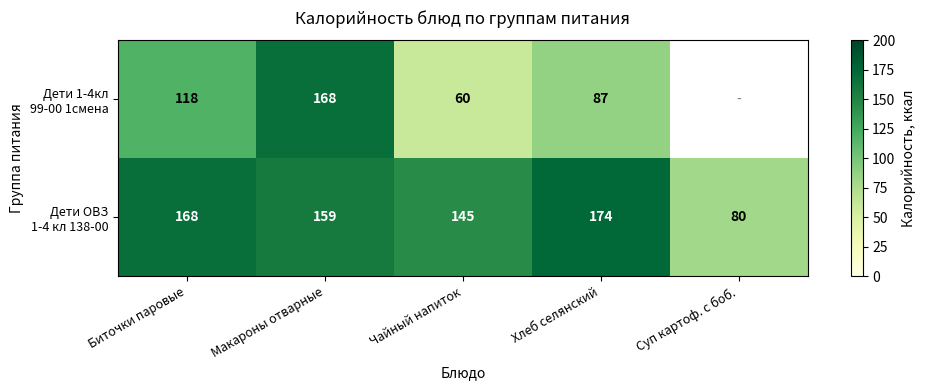

What is the spread (max minus min) of values at Макароны отварные?

9